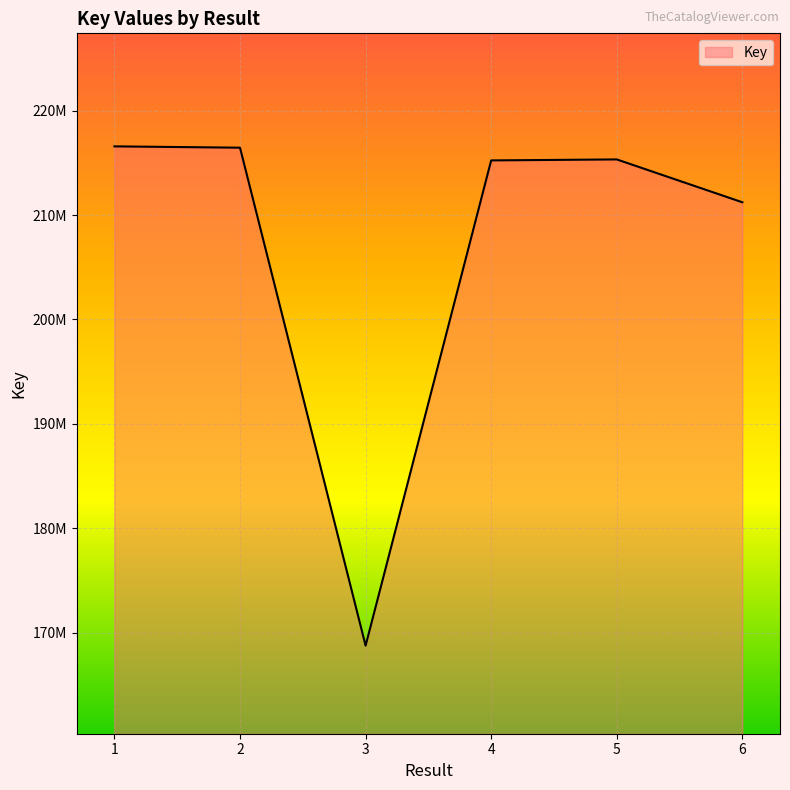

At which category does the data reach its first local peak?

5